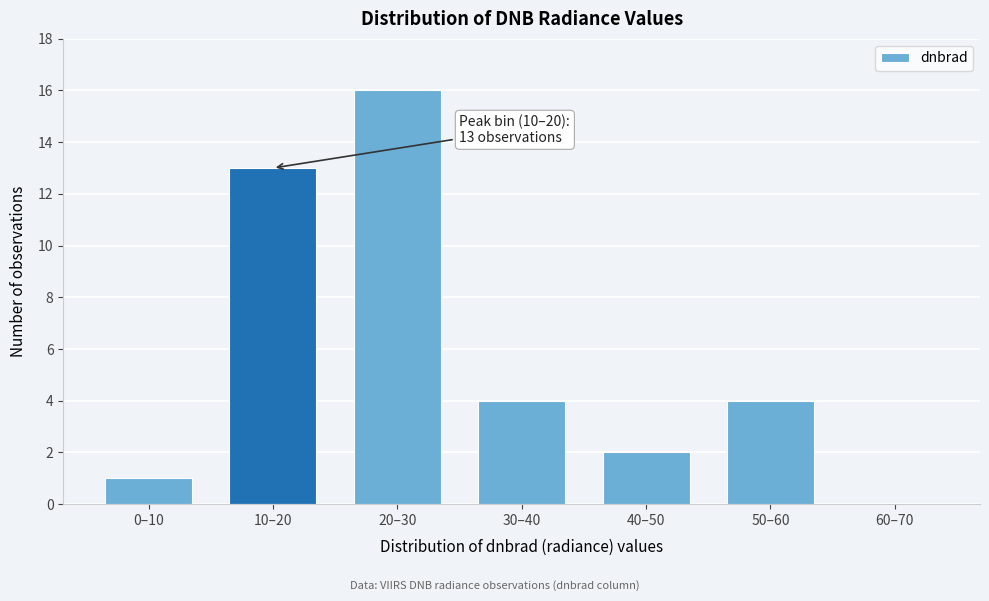

Reading left to right, extract all data points from this chart.

0–10=1	10–20=13	20–30=16	30–40=4	40–50=2	50–60=4	60–70=0